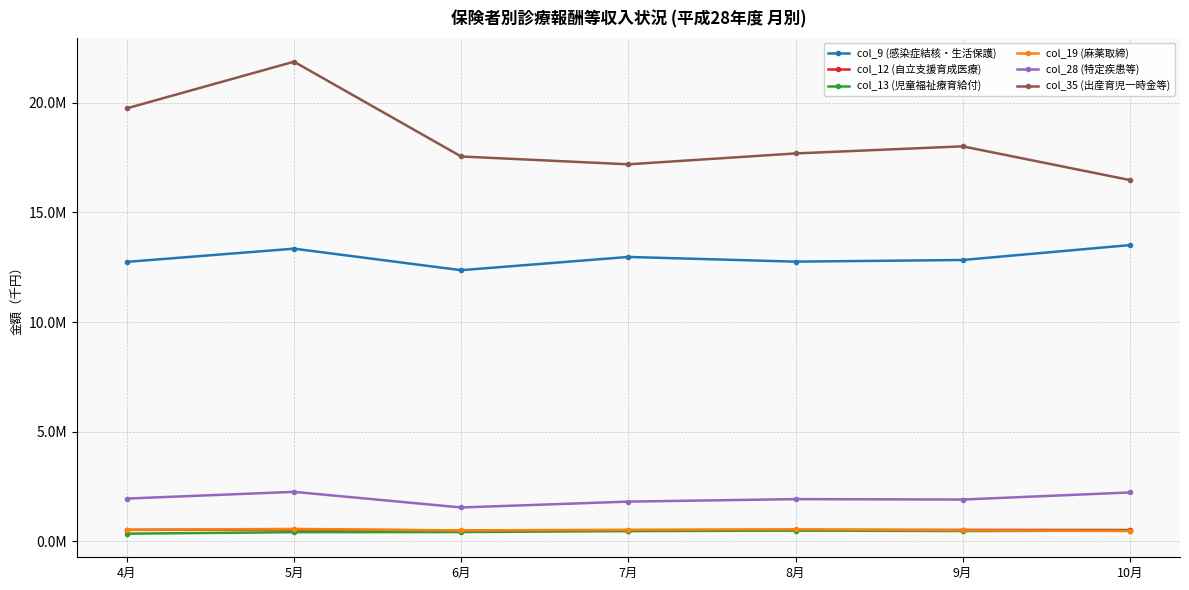

What is the difference between the highest and lowest values at 9月?

17548114